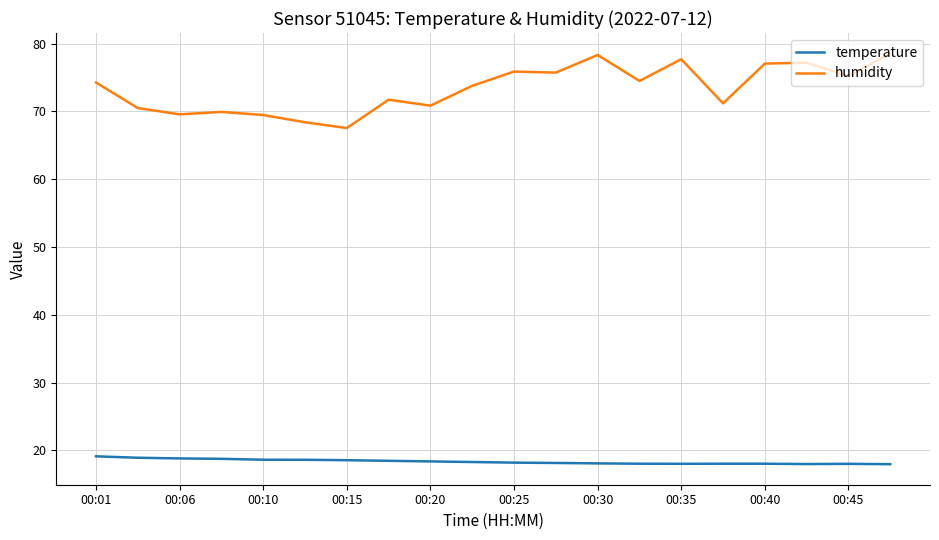

Which series has the largest total across all categories?

humidity